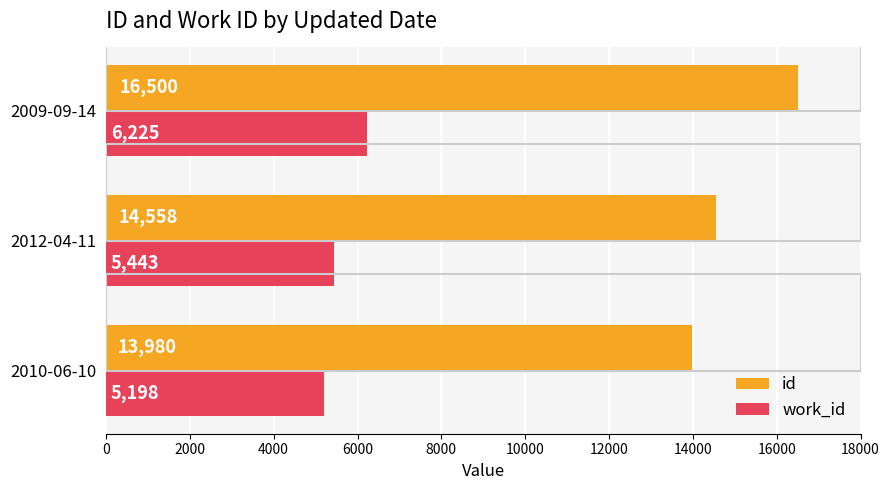

Count the id values in the range 13980 to 16500.

3